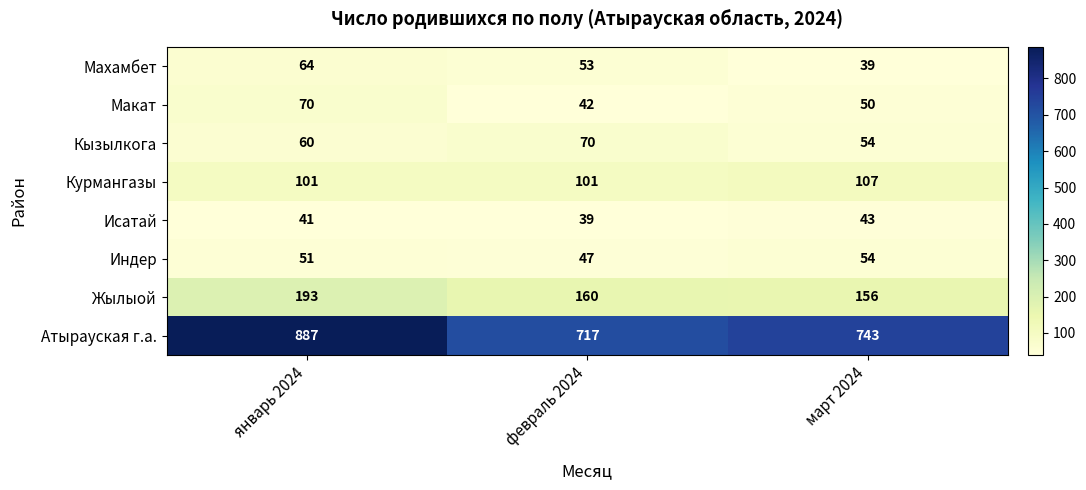

At январь 2024, list the series in order from largest to smallest.

Атырауская г.а., Жылыой, Курмангазы, Макат, Махамбет, Кызылкога, Индер, Исатай